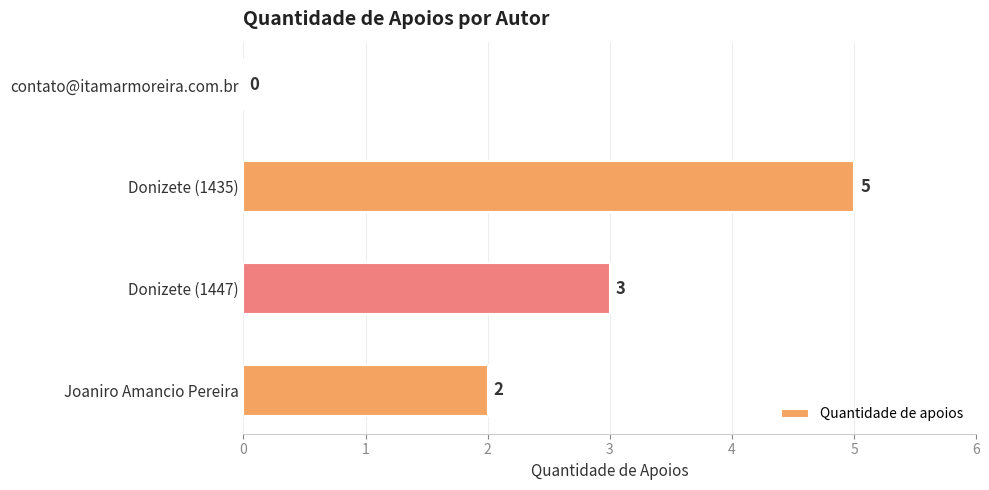

How many values are between 2 and 5?

3